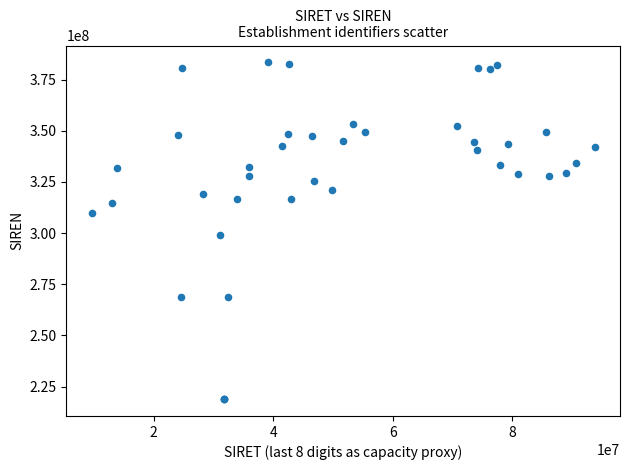

What Y value in the scatter plot is closest to 301167355?

298903311